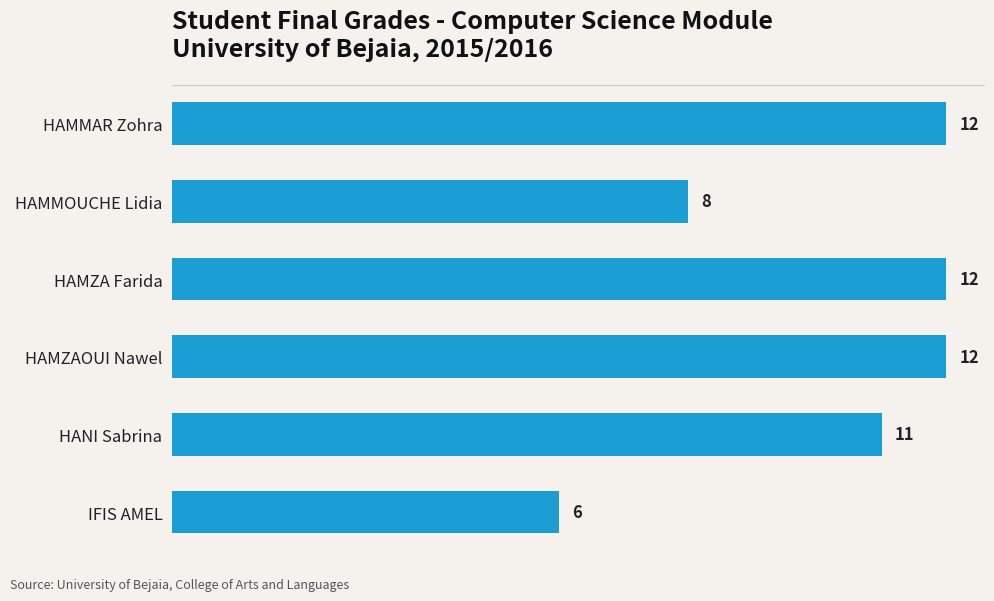

Count the number of categories in the chart.

6